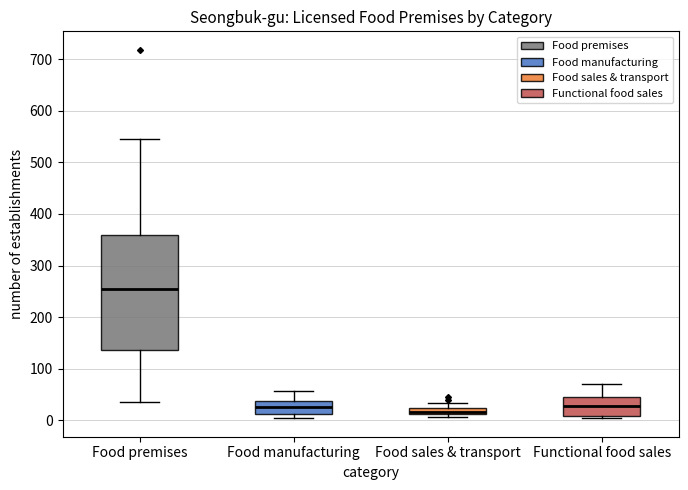

Which box is the tallest, from its lower edge to its upper edge?

Food premises